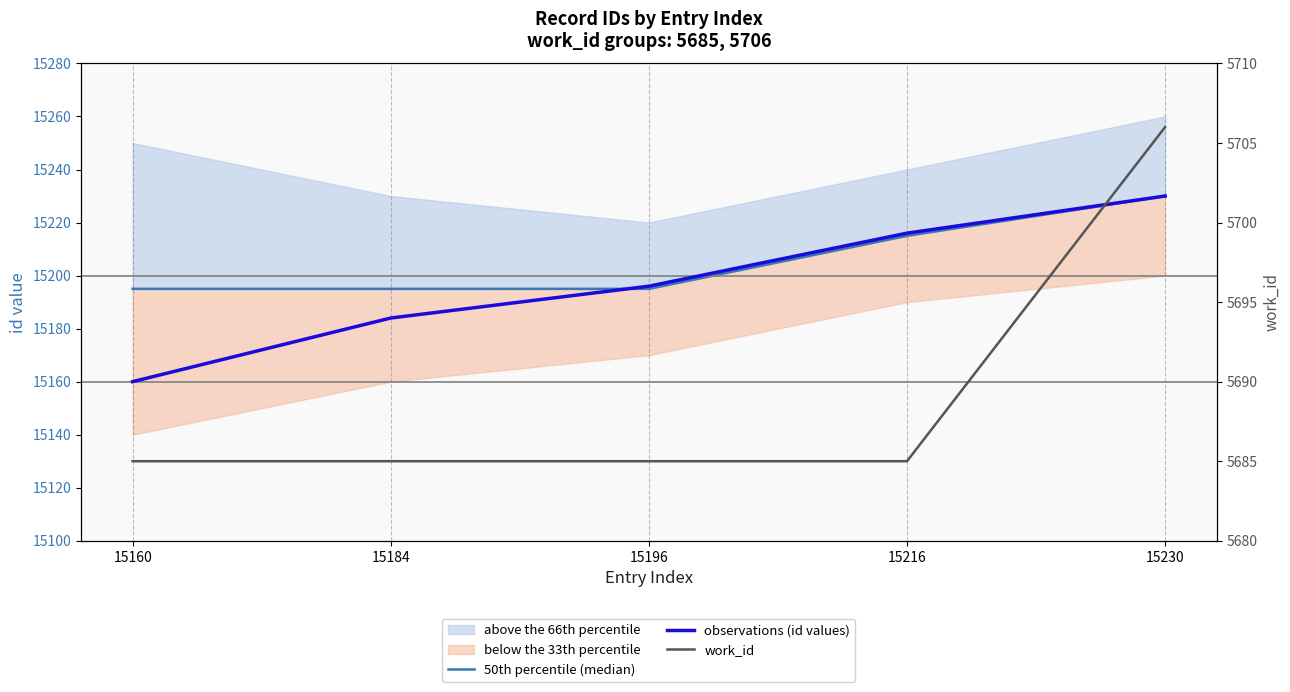

True or false: 50th percentile (median) and observations (id values) cross at least once.

True